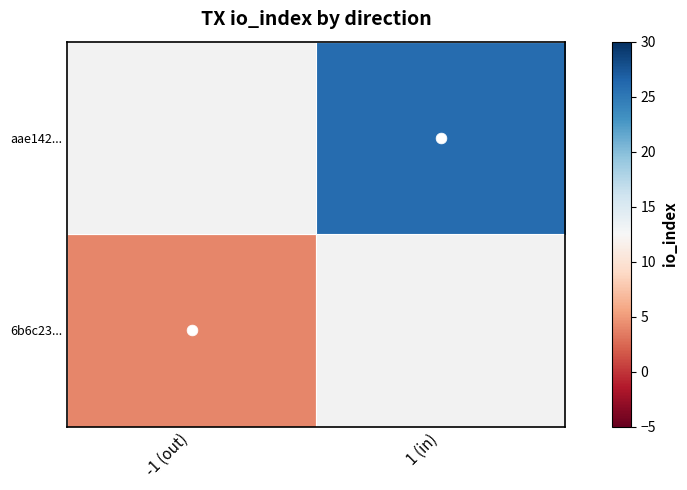

At which label is 6b6c23... closest to 4?

-1 (out)